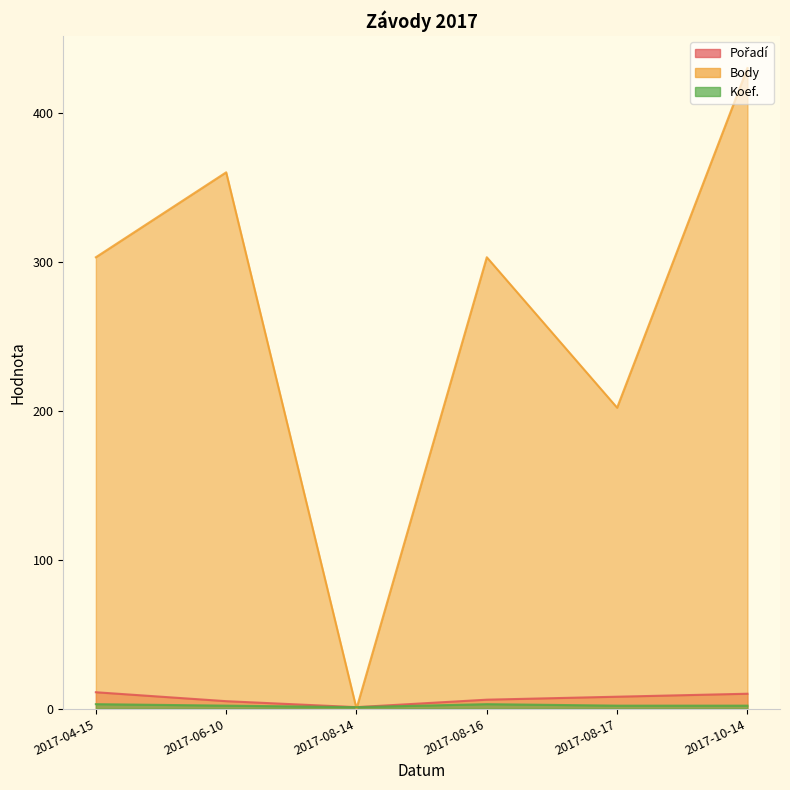

Does the chart have visible grid lines?

No